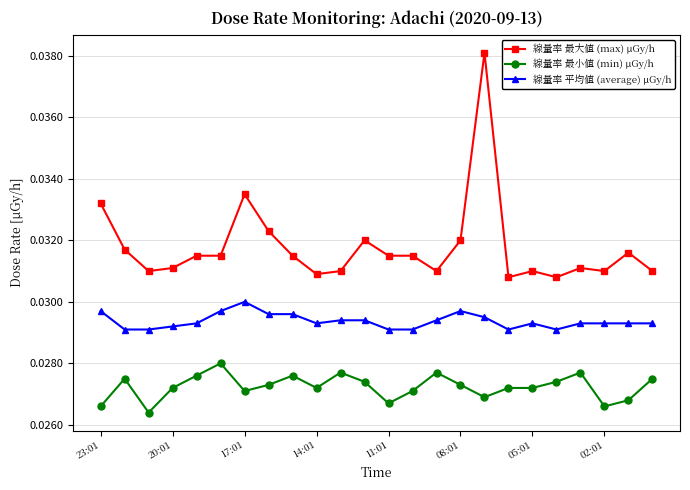

At how many categories does at least one series exceed 0?

24